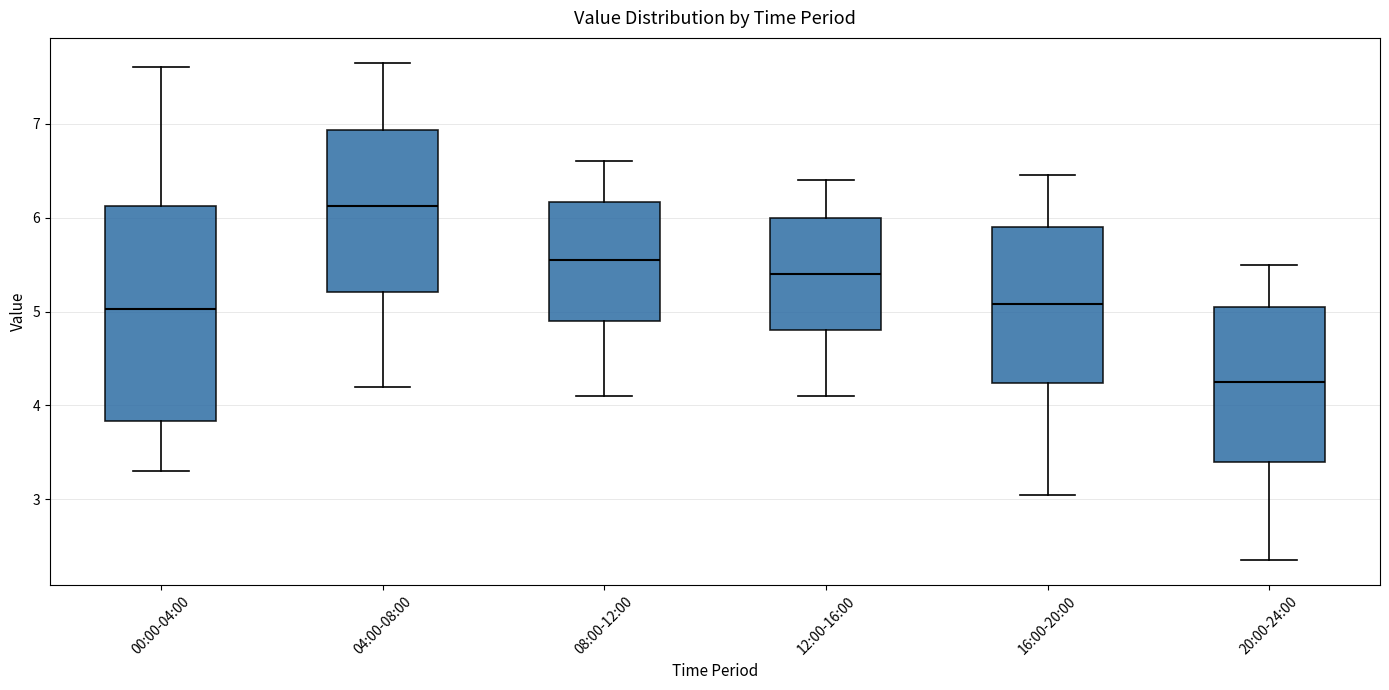

Comparing the boxes themselves (not the whiskers), which one is the tallest?

00:00-04:00